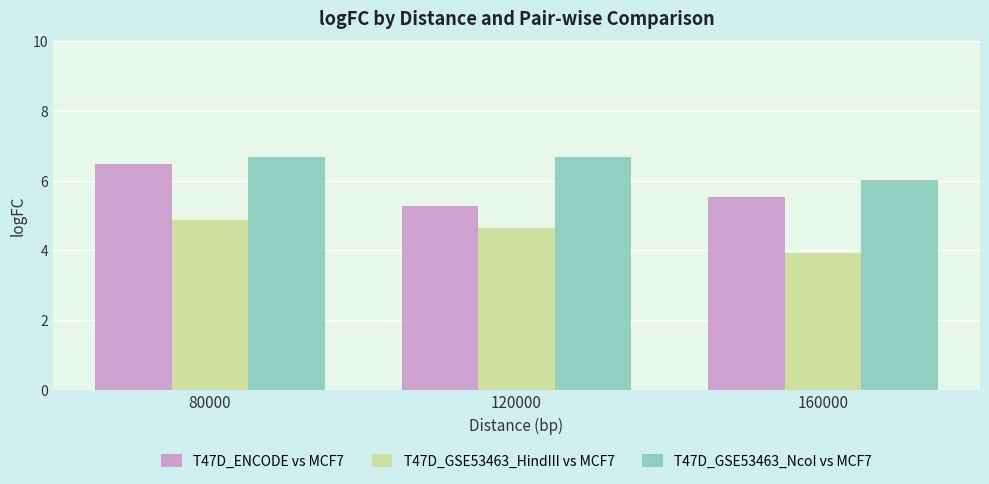

What are all the series names shown in the legend?

T47D_ENCODE vs MCF7, T47D_GSE53463_HindIII vs MCF7, T47D_GSE53463_NcoI vs MCF7